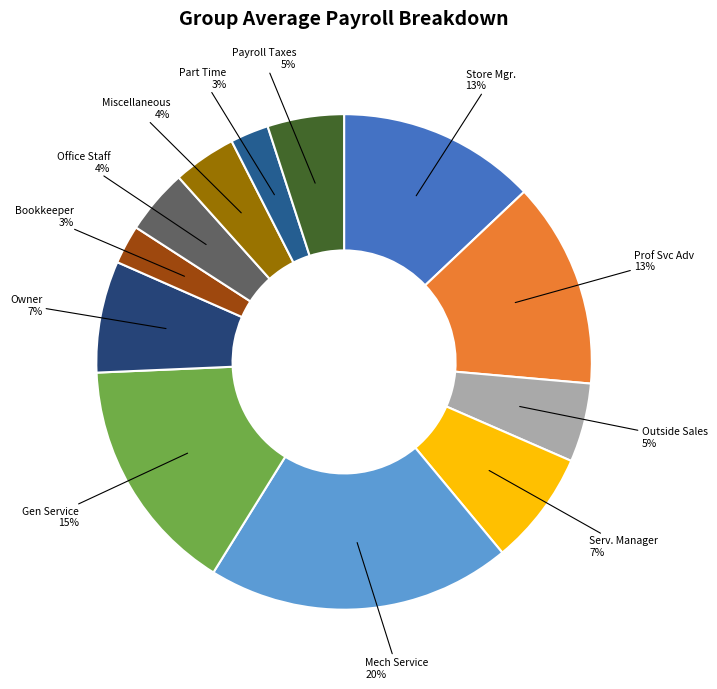

To the nearest percent, what is the combined percentage of Part Time and Gen Service?

18%